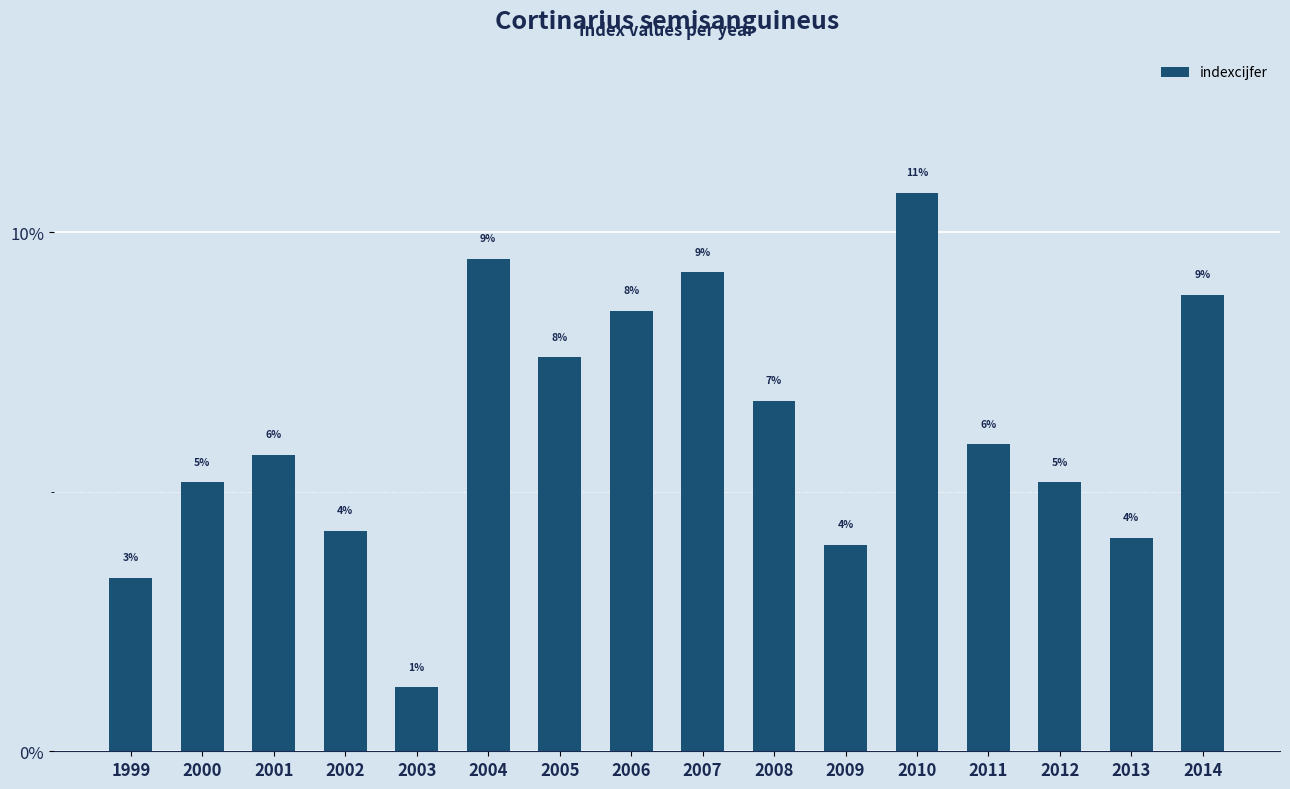

How many bars are there in total?

16